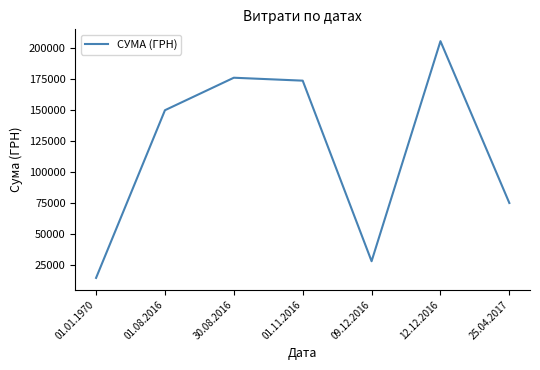

Reading right to left, what are all the values shown in this chart?

25.04.2017=75223.8	12.12.2016=205689.8	09.12.2016=28286.9	01.11.2016=173854.7	30.08.2016=176218.8	01.08.2016=150031.5	01.01.1970=14846.6